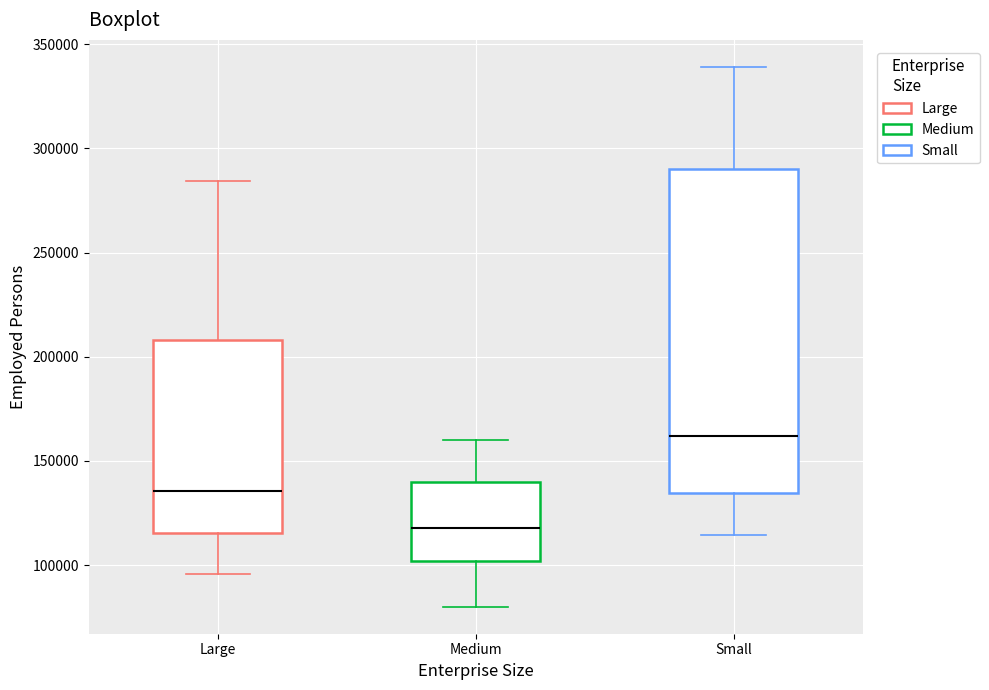

Where is the lower edge of the box for Small on the y-axis? The values are not printed on the chart, so give them approximately, as read against the axis.

135000